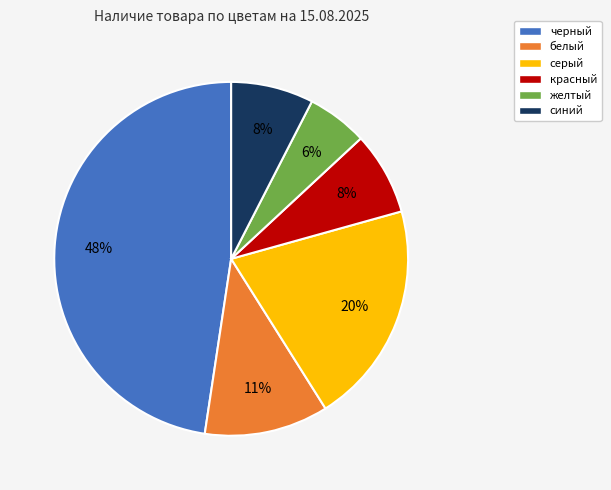

Between желтый and белый, which is larger?

белый